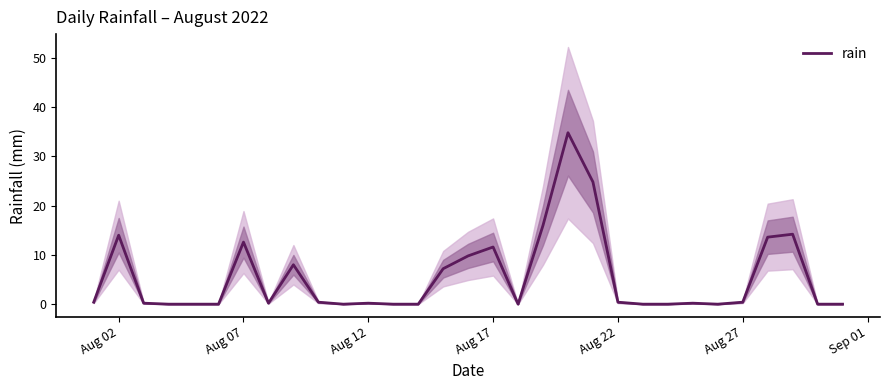

What is the maximum value for rain?

34.8